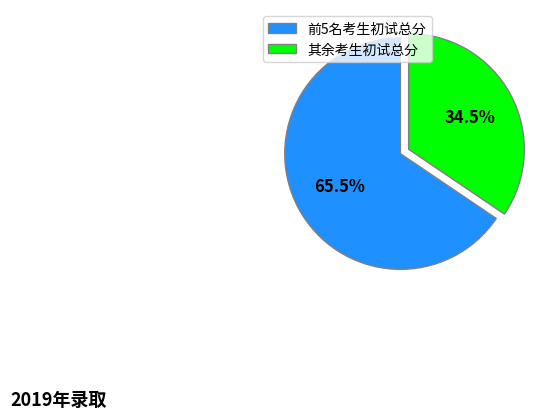

Does any single category account for the majority?

Yes